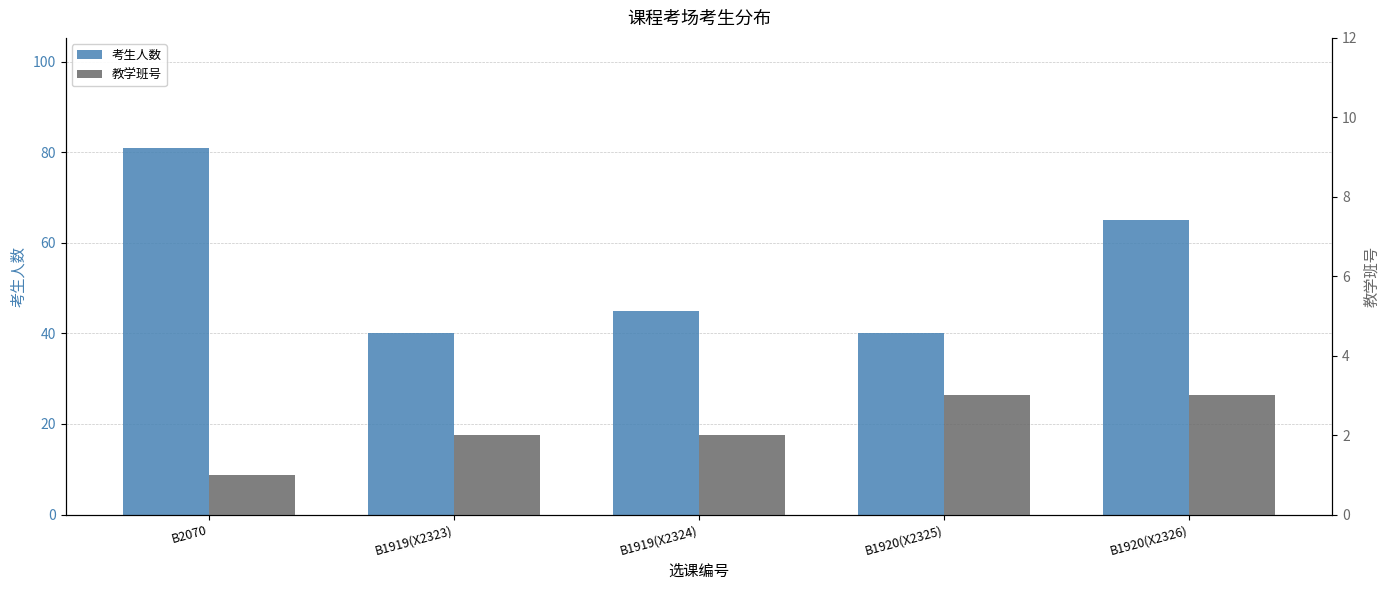

Which series changed the most between B2070 and B1920(X2325)?

考生人数